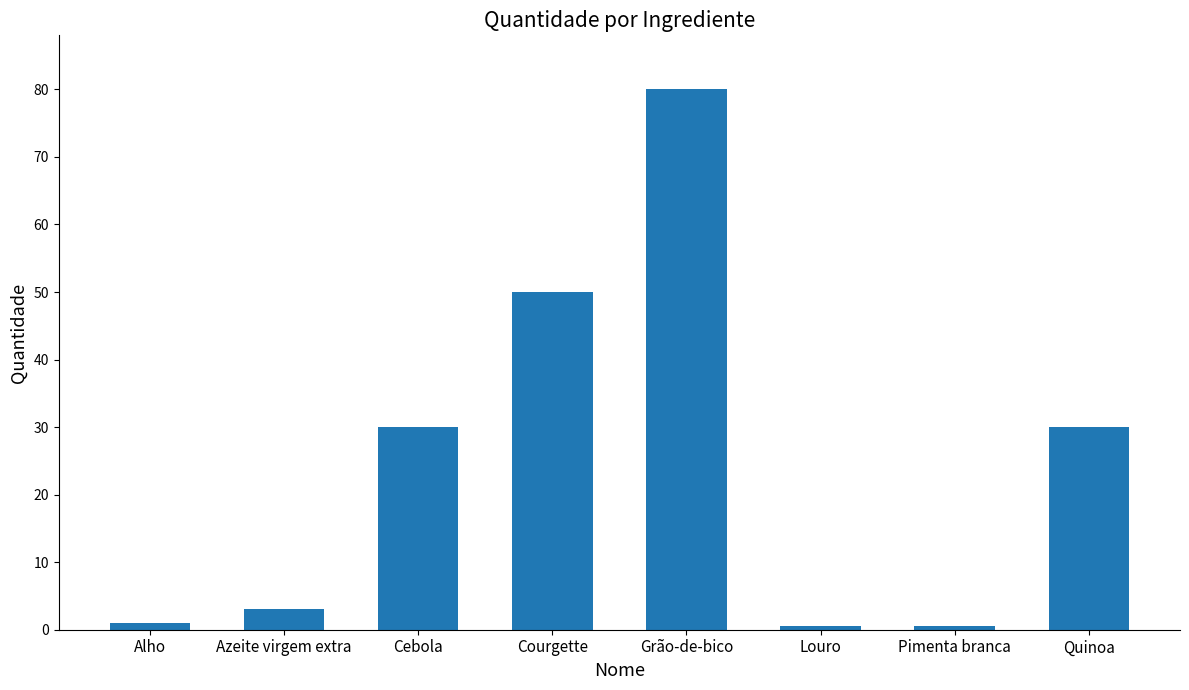

What is the label of the 8th bar from the right?

Alho